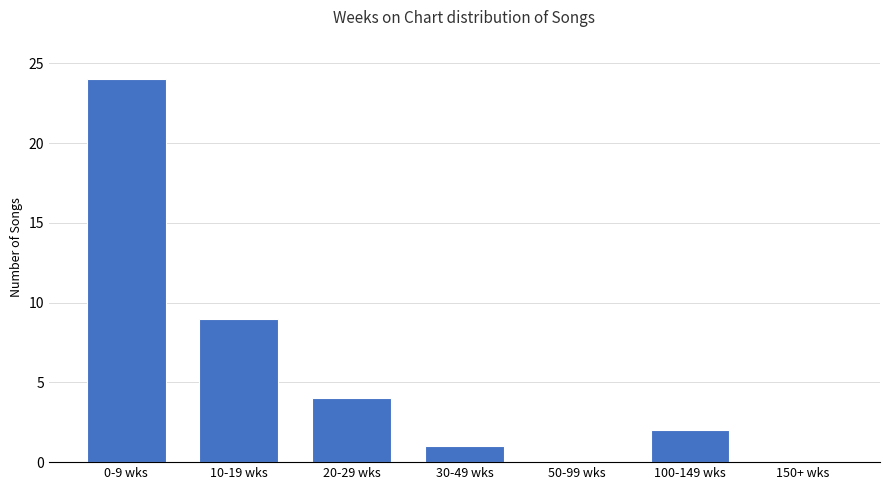

What is the maximum value shown in the chart?

24